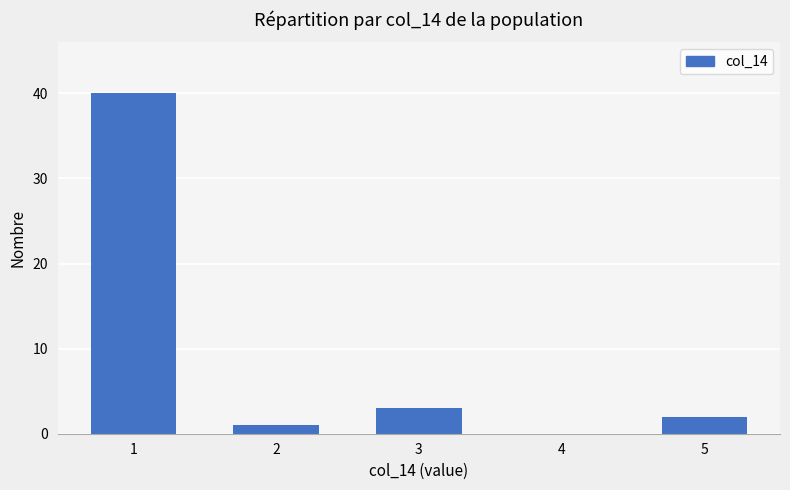

The value at 1 is 71. True or false?

False